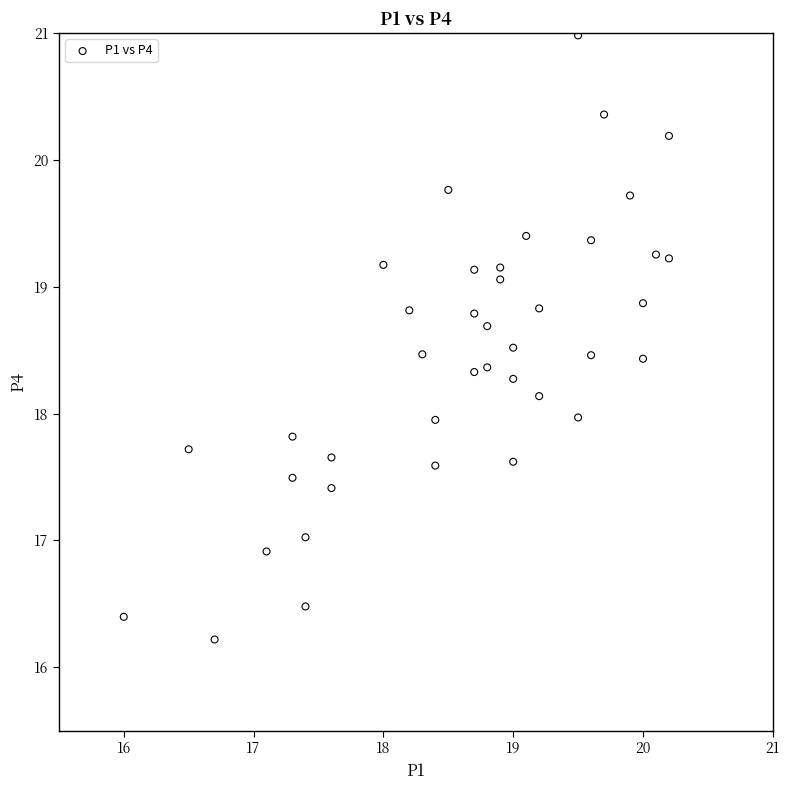

What is the range of Y values (max minus min)?

4.8